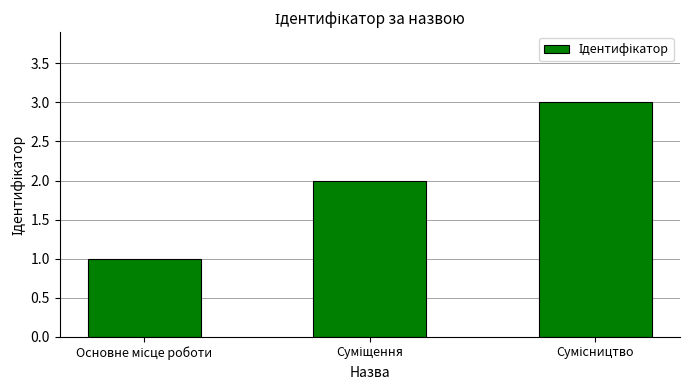

What is the sum of all values?

6